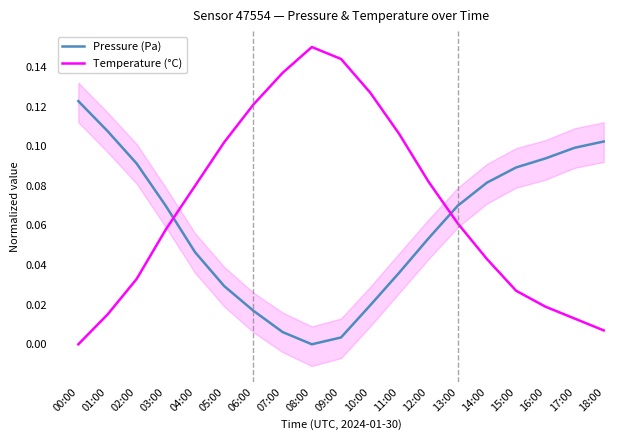

Which category has the highest value in the Pressure (Pa) series?

00:00